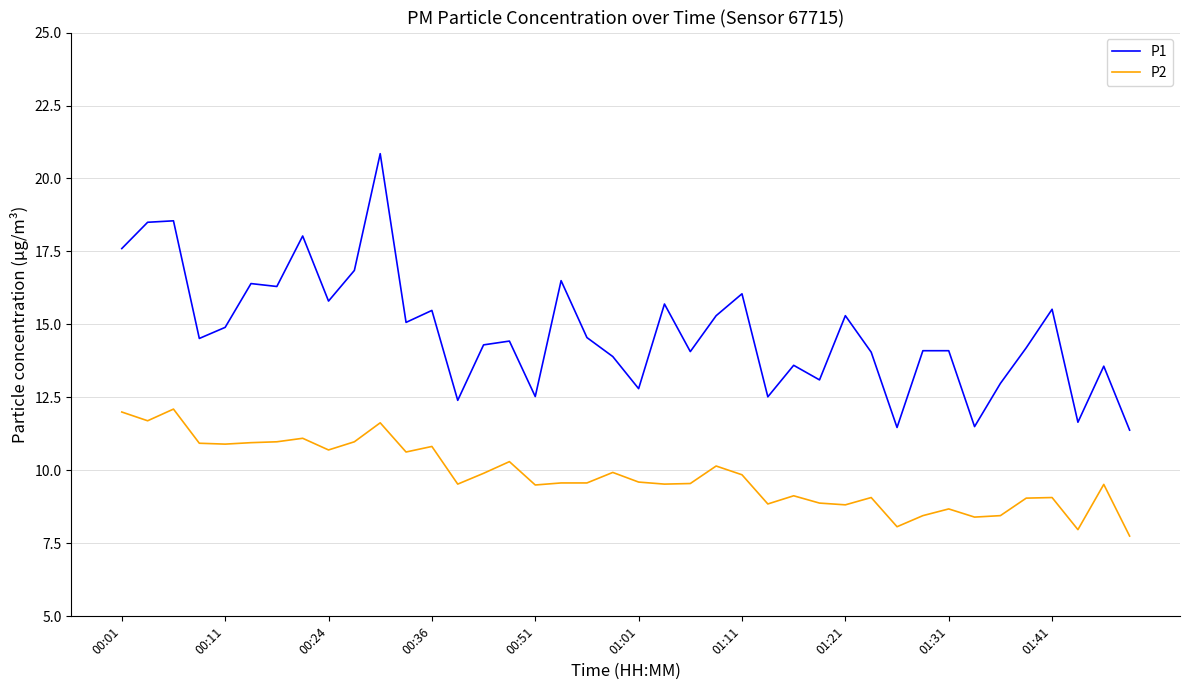

How many lines are shown in the chart?

2